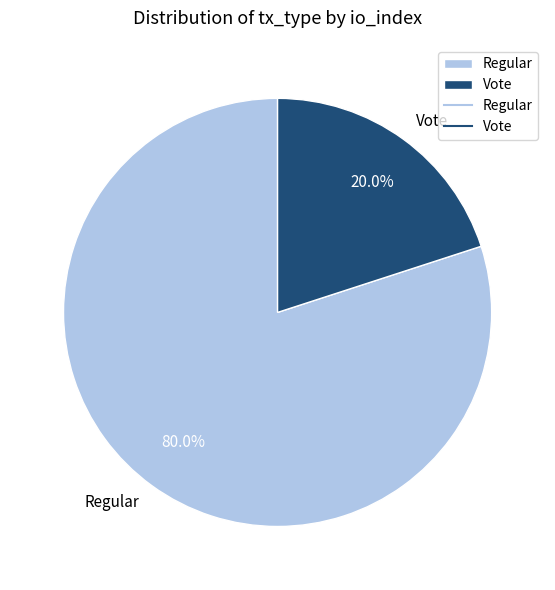

To the nearest percent, what is the difference between the largest and smallest slice percentages?

60%